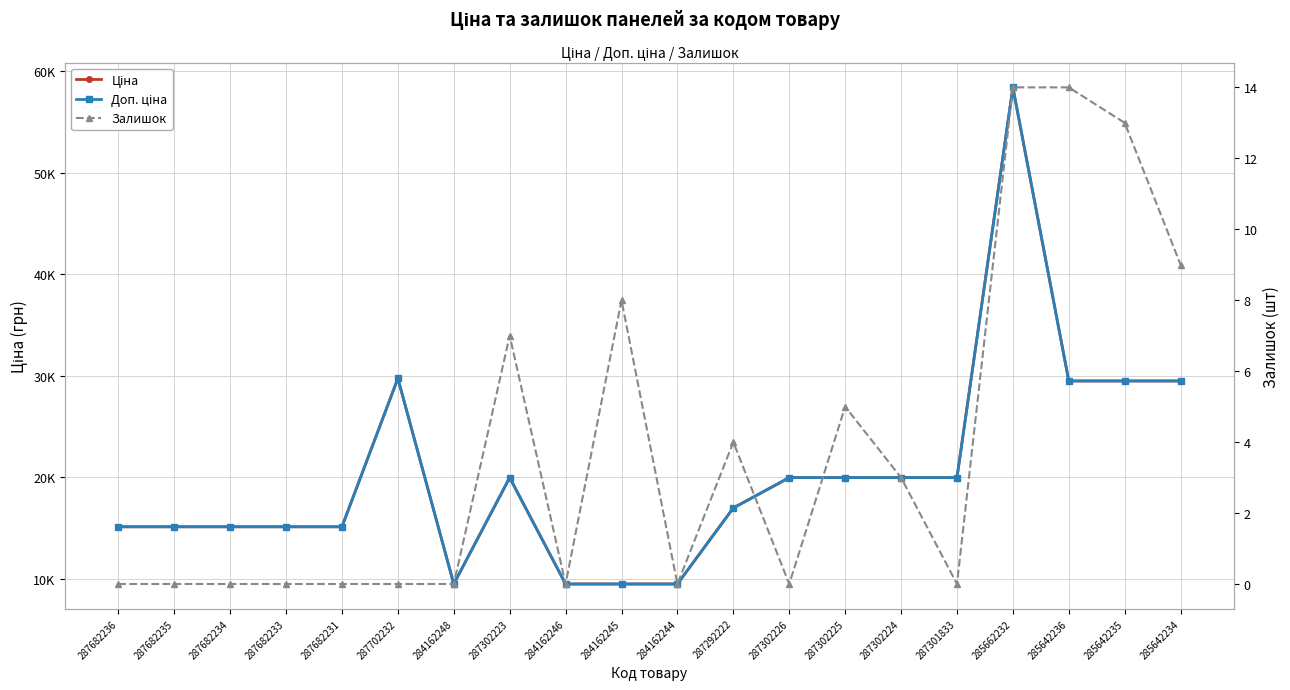

How many interior local peaks does the Залишок series have?

4